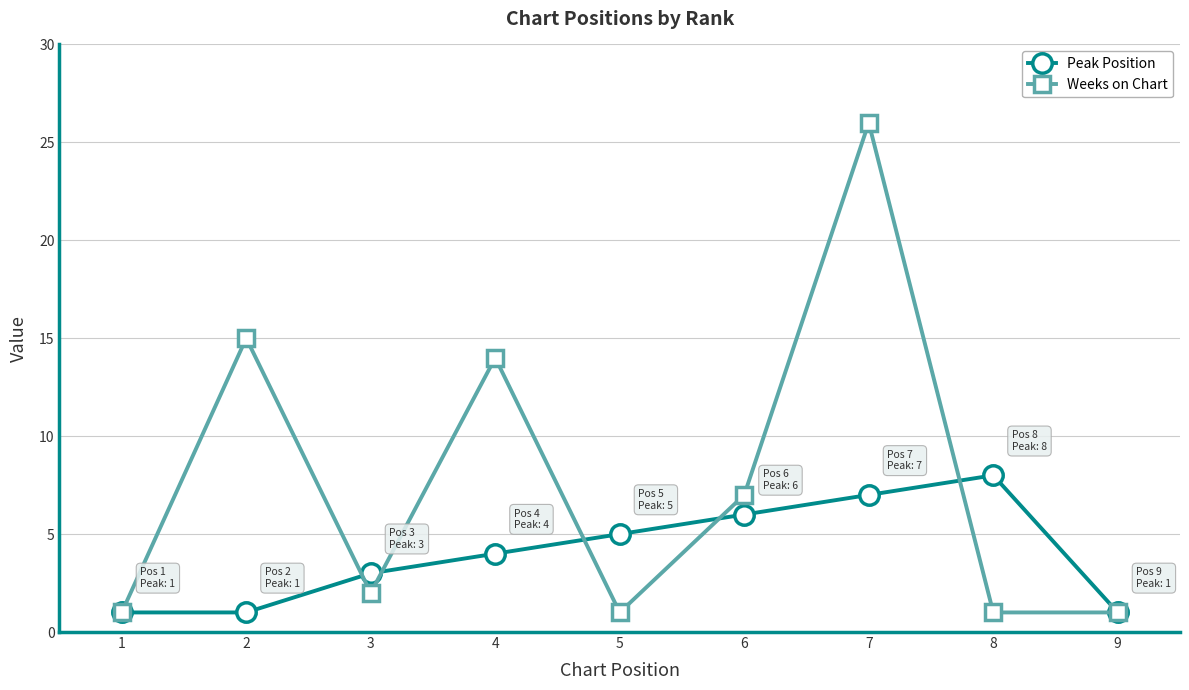

At 8, list the series in order from largest to smallest.

Peak Position, Weeks on Chart